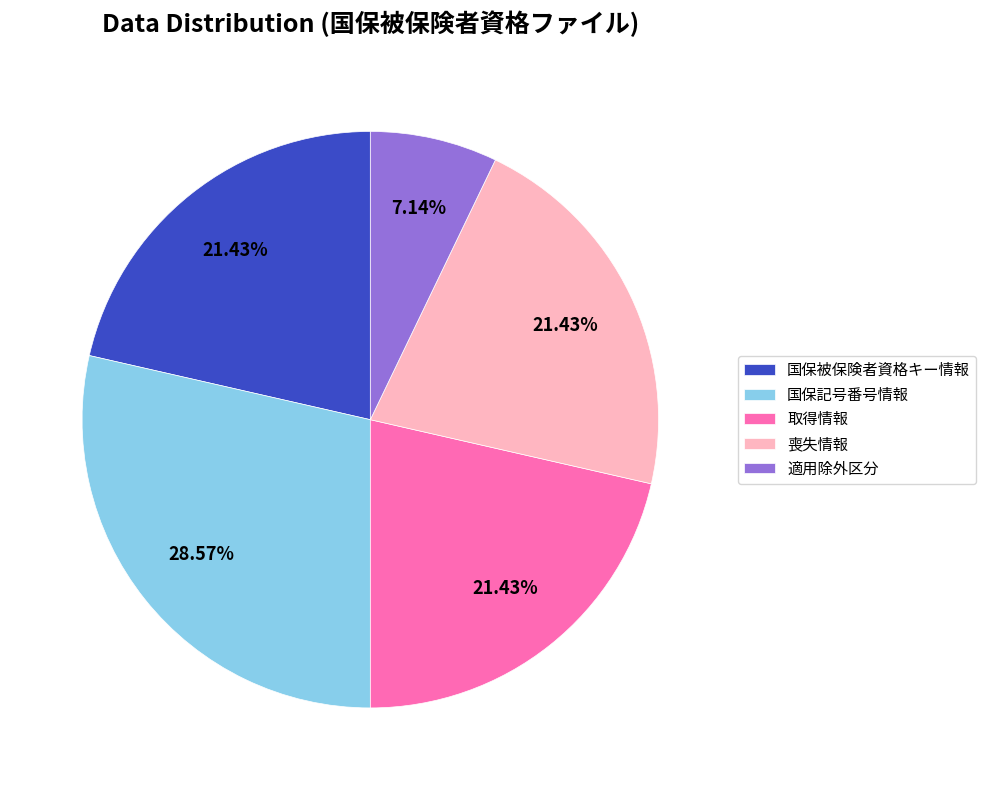

Which category has the biggest portion of the pie?

国保記号番号情報